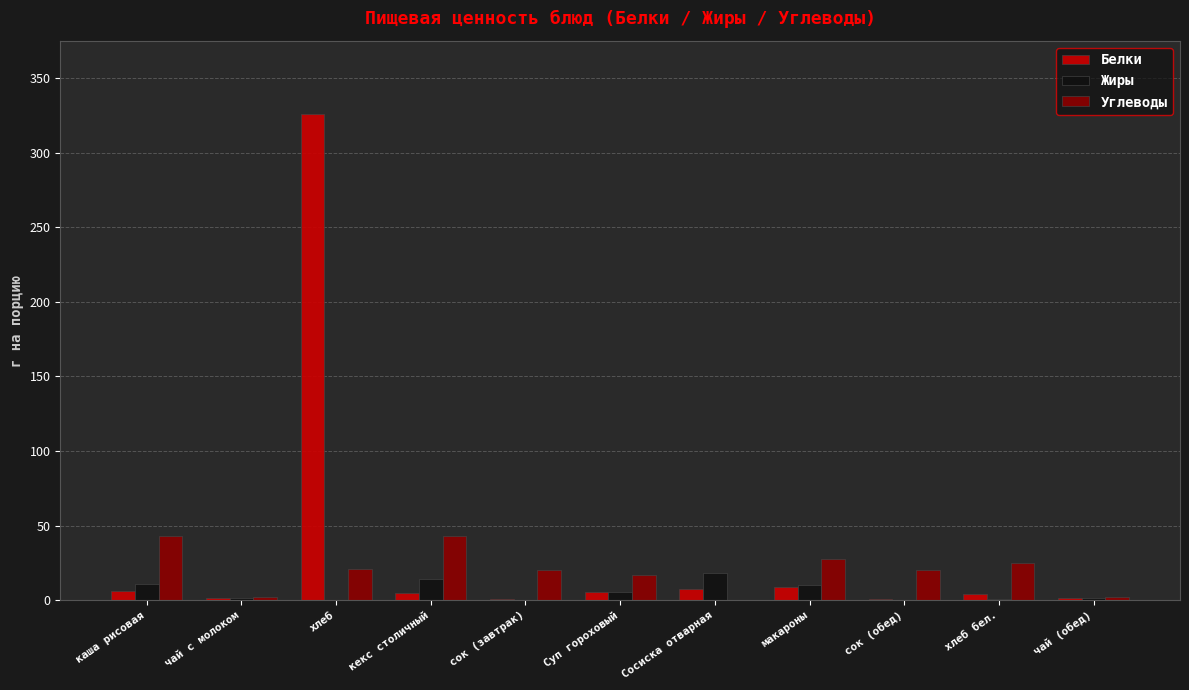

What is the sum of all Углеводы values?

220.4